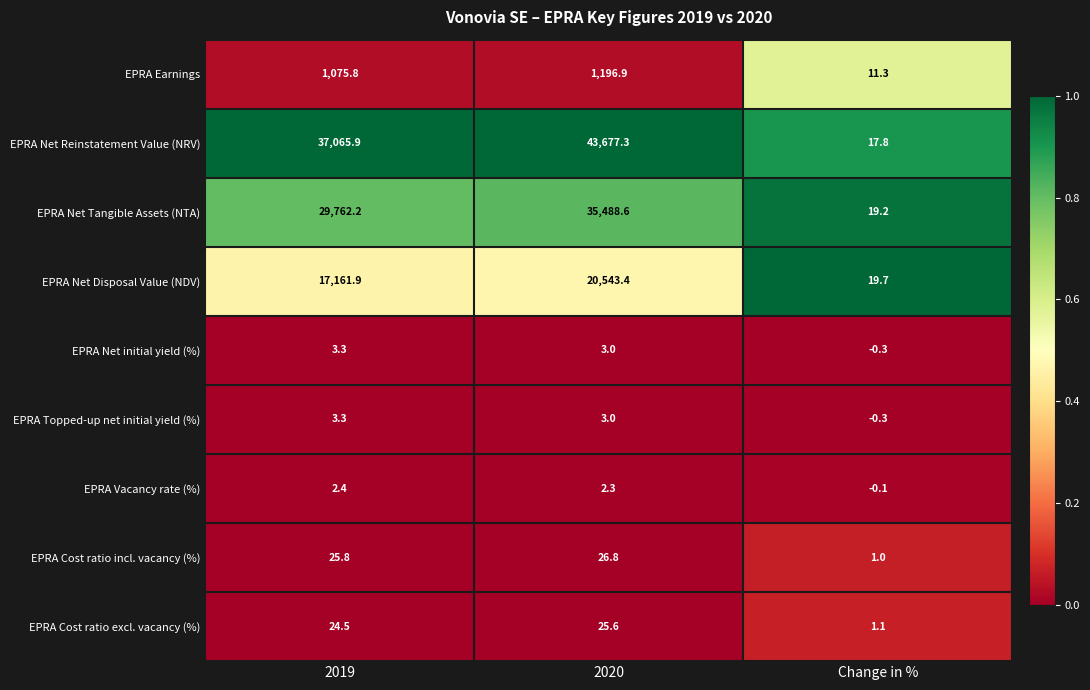

Rank the categories by EPRA Net Tangible Assets (NTA) value from highest to lowest.

2020, 2019, Change in %